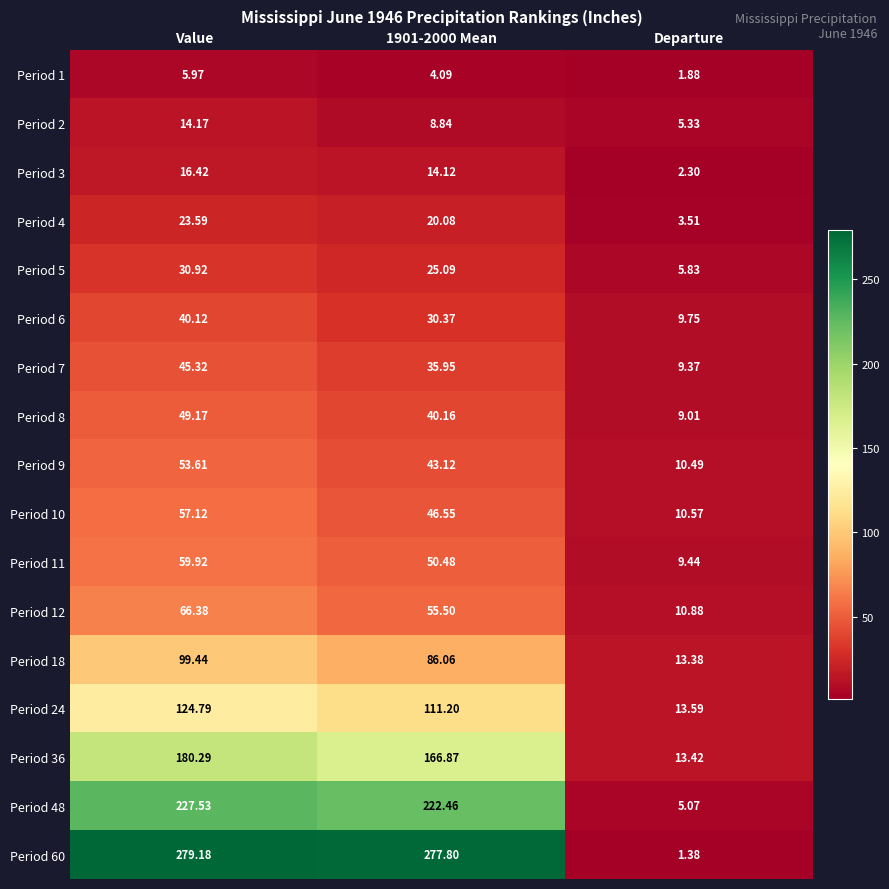

What is the greatest value displayed?

279.2